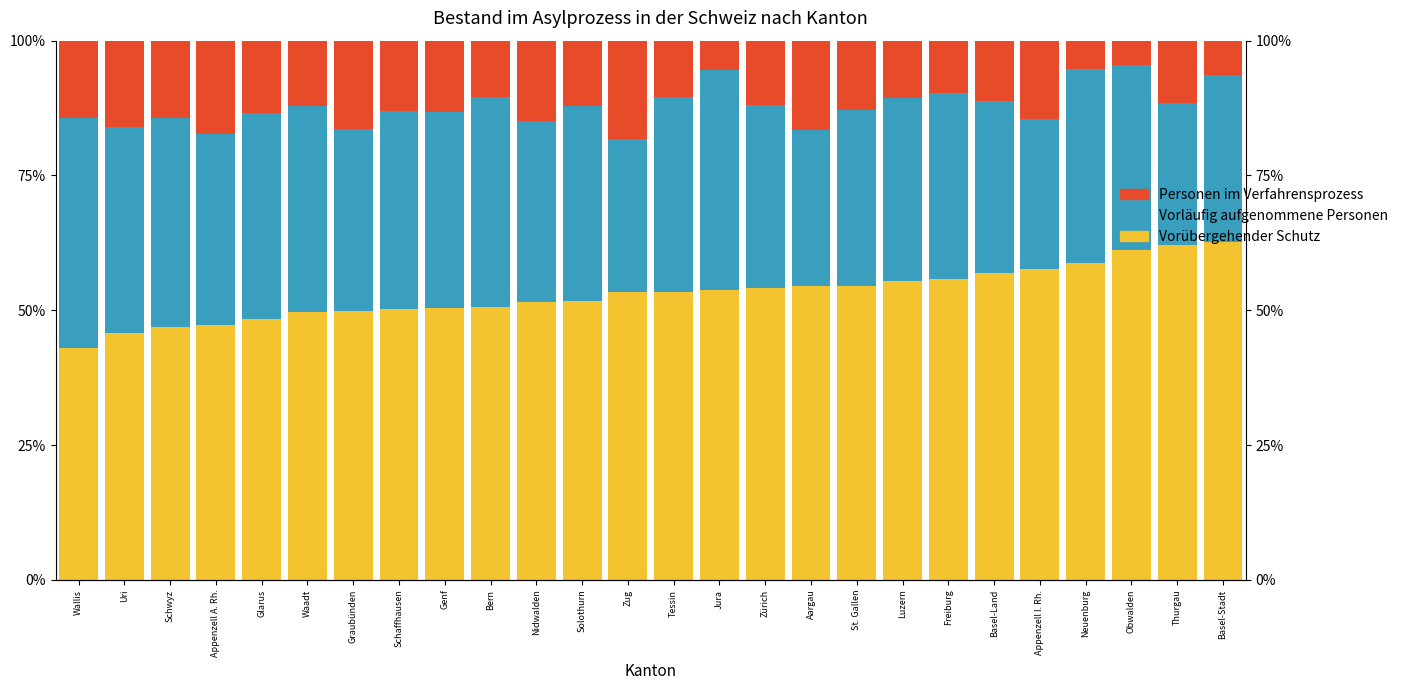

At how many categories does at least one series exceed 23?

26